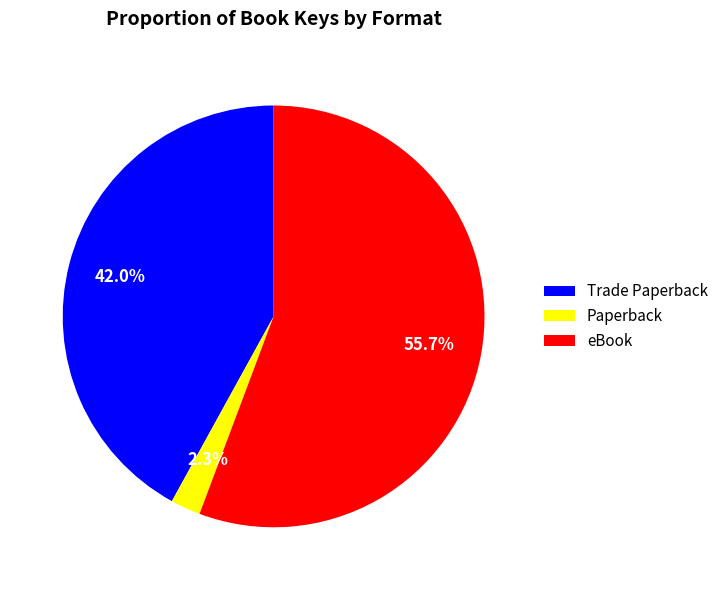

Between eBook and Paperback, which is larger?

eBook